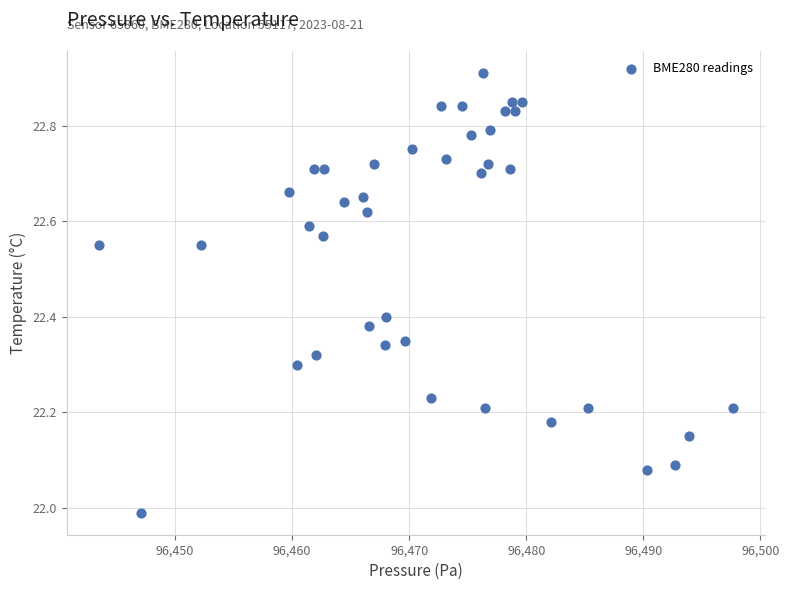

What is the range of X values (max minus min)?

54.2